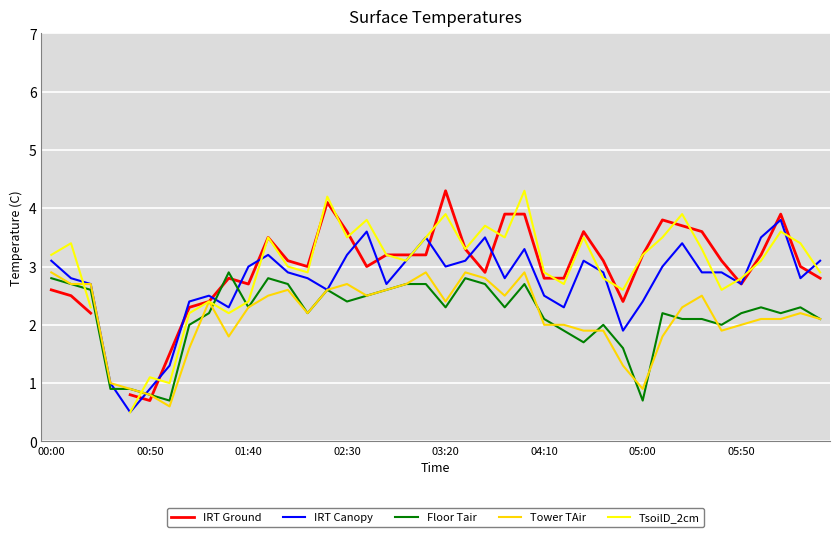

What is the lowest value of the Tower TAir series?

0.6